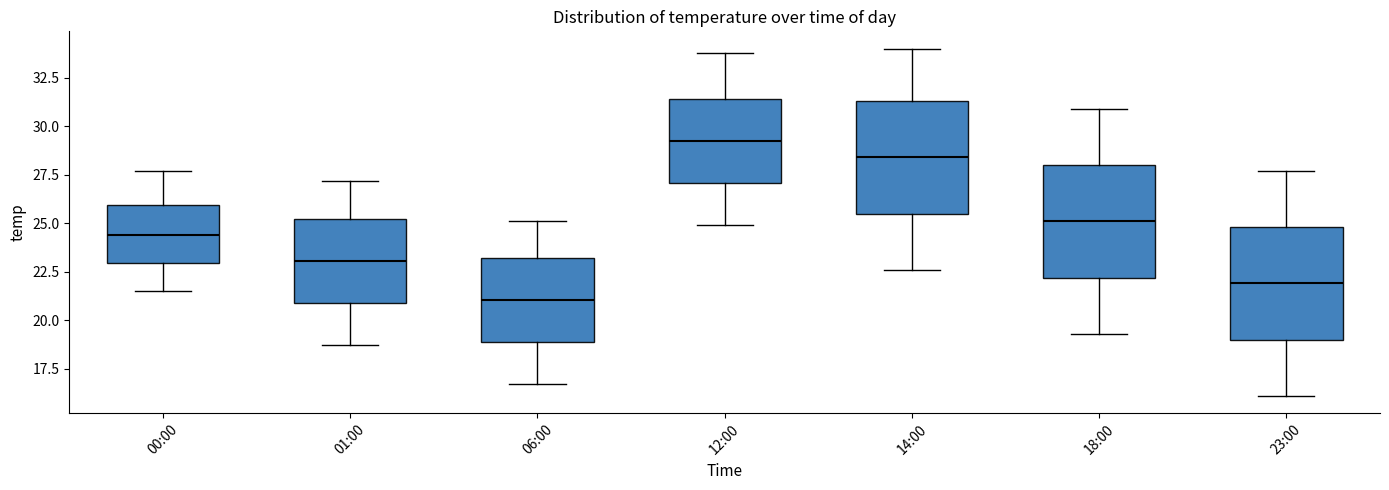

Reading left to right, transcribe this box plot: for each box, give where its median line is, the range the box spans, and where its two whiskers end, as read against the y-axis. The values are not printed on the chart, so give them approximately, as read against the axis.

00:00: median 24.5, box 23.0 to 26.0, whiskers 21.5 to 27.5
01:00: median 23.0, box 21.0 to 25.0, whiskers 18.5 to 27.0
06:00: median 21.0, box 19.0 to 23.0, whiskers 16.5 to 25.0
12:00: median 29.5, box 27.0 to 31.5, whiskers 25.0 to 34.0
14:00: median 28.5, box 25.5 to 31.5, whiskers 22.5 to 34.0
18:00: median 25.0, box 22.0 to 28.0, whiskers 19.5 to 31.0
23:00: median 22.0, box 19.0 to 25.0, whiskers 16.0 to 27.5